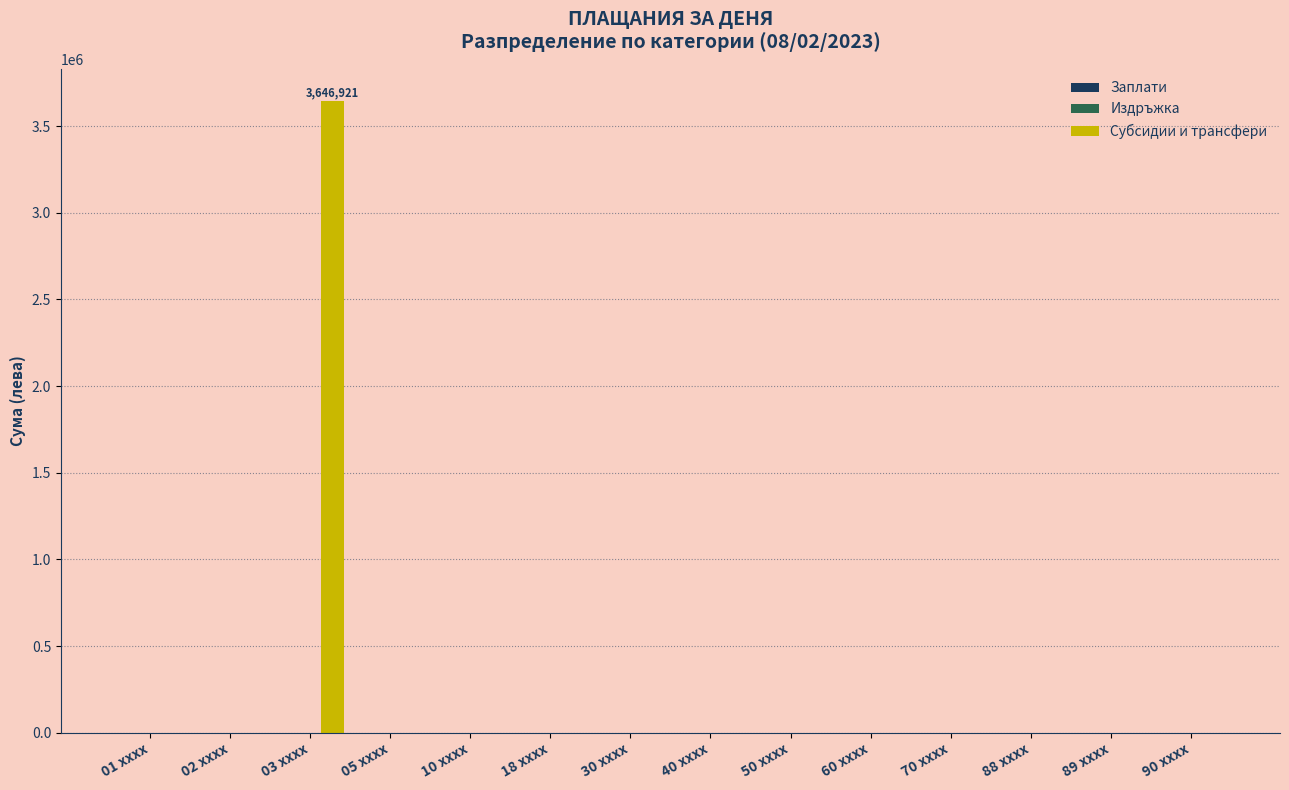

What is the greatest value displayed?

3646920.6